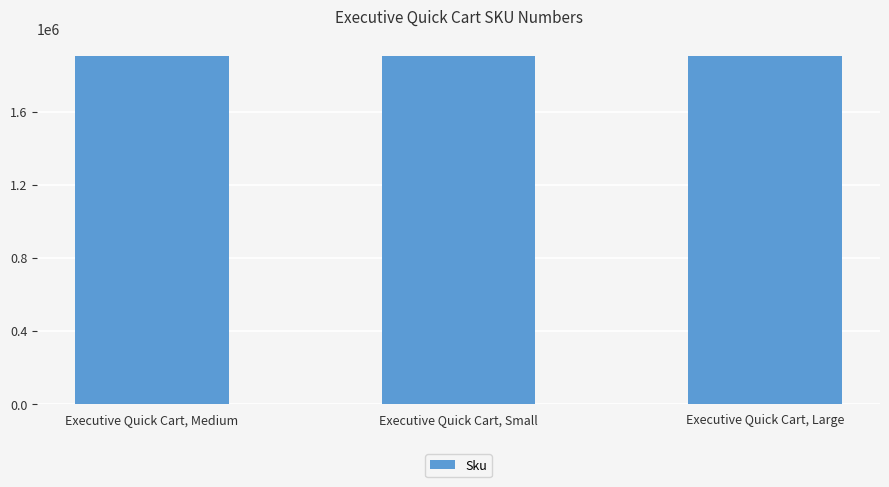

What is the greatest value displayed?

1902467